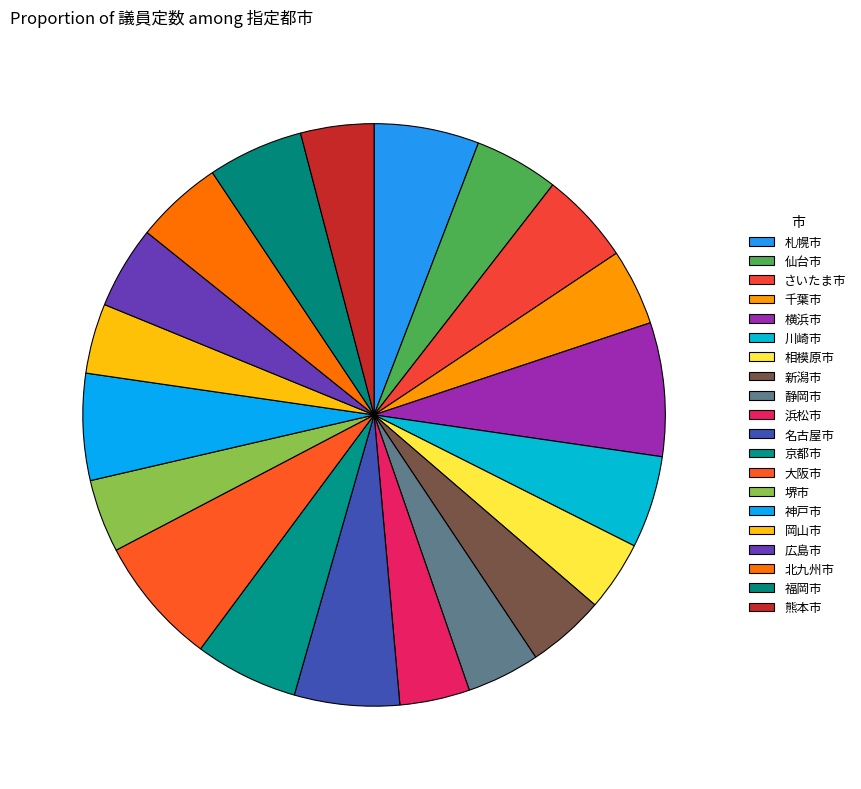

To the nearest percent, what portion does 新潟市 represent?

4%